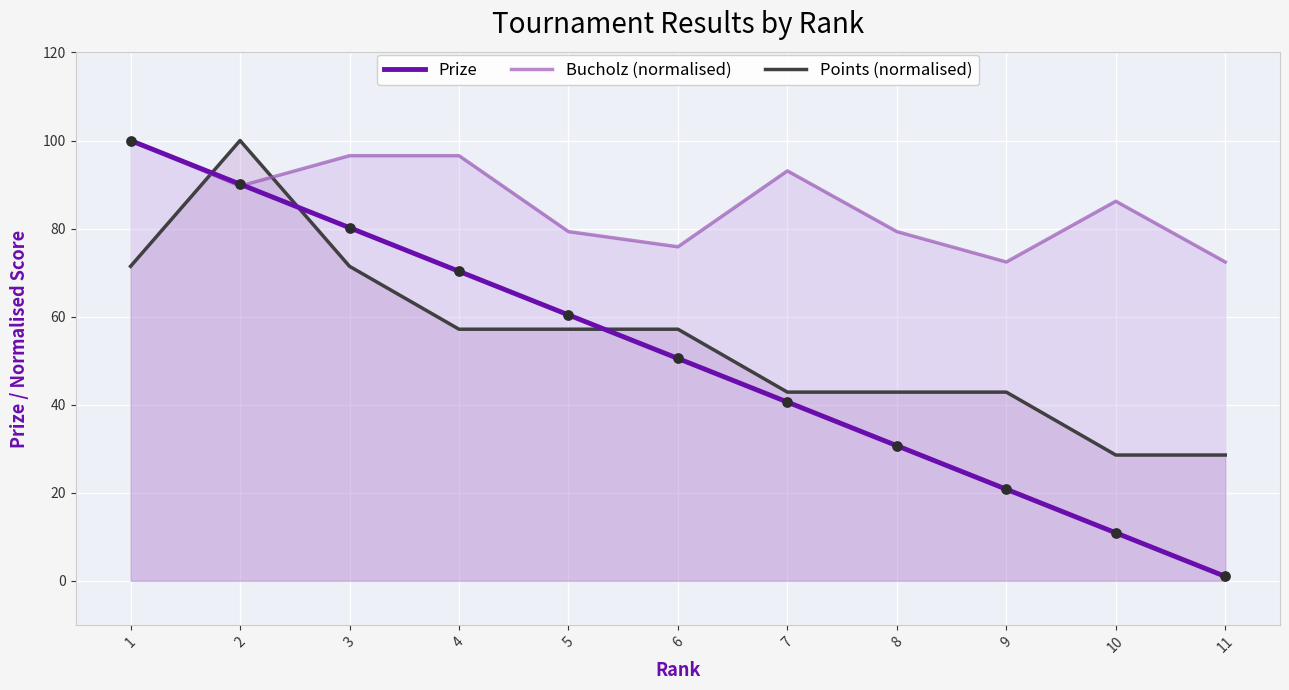

At how many categories does at least one series exceed 47?

11